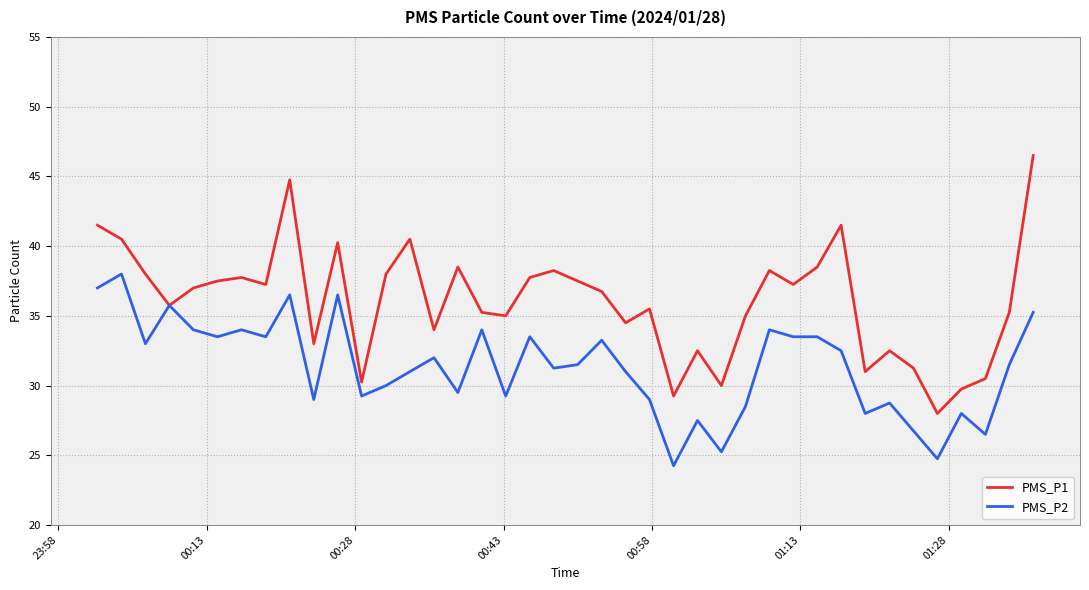

What is the maximum value shown in the chart?

46.5